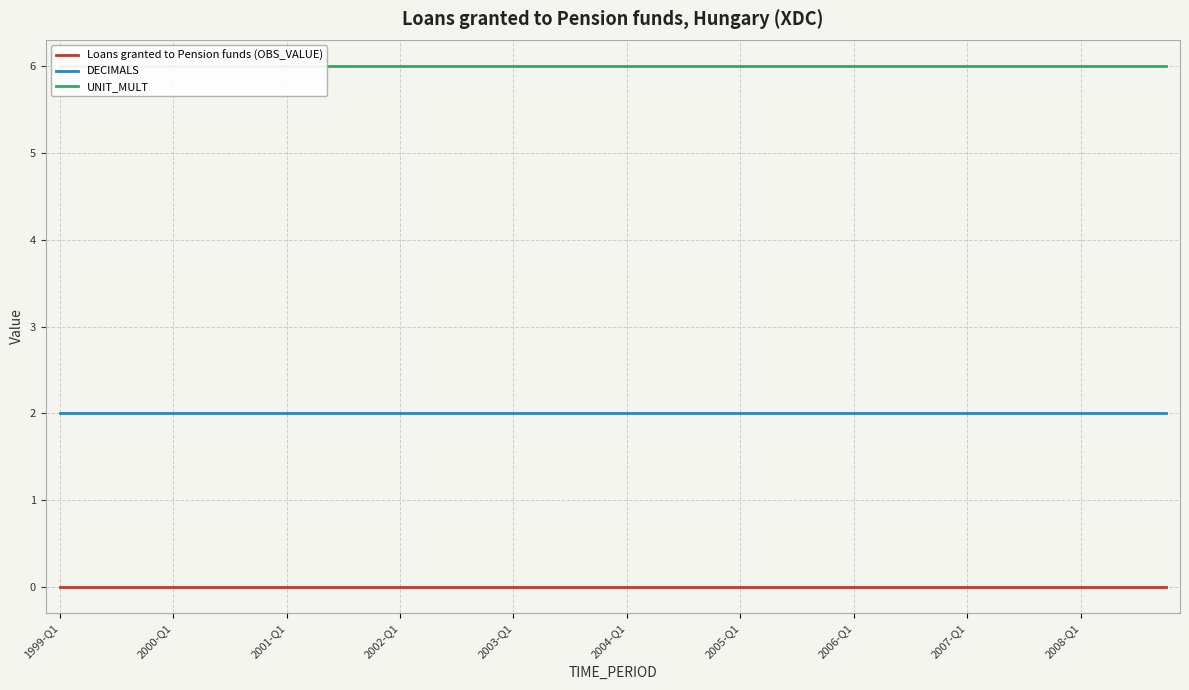

The DECIMALS series shows 2 at 11. True or false?

True